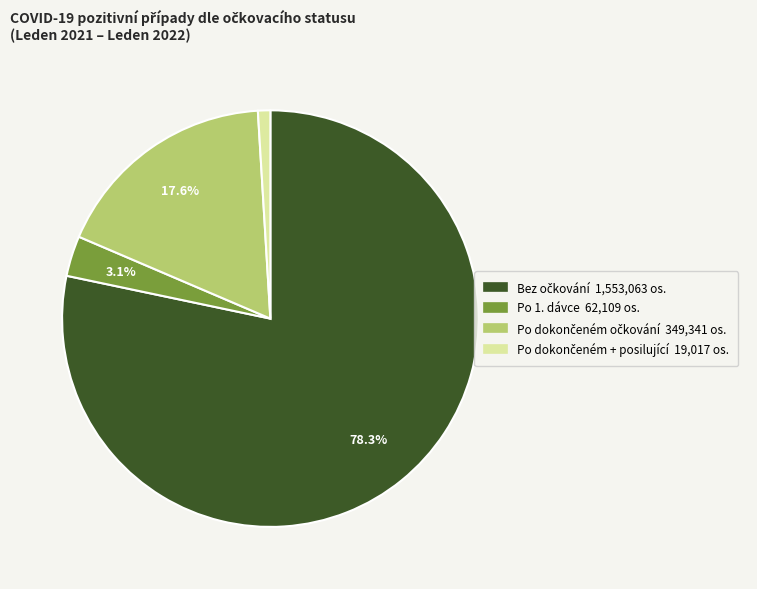

Is there a majority slice in this chart?

Yes